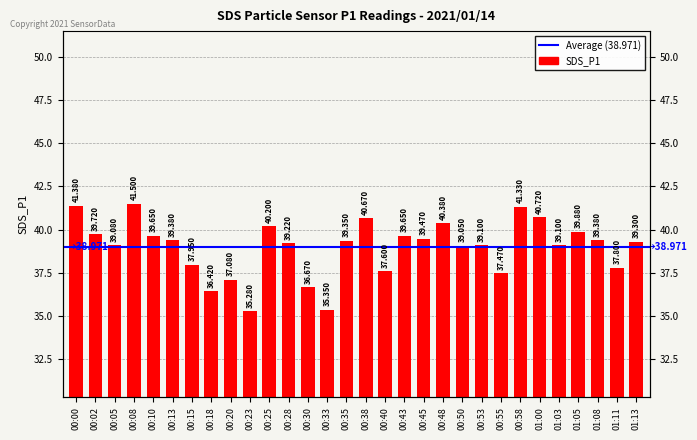

What is the label of the 6th bar from the left?

00:13